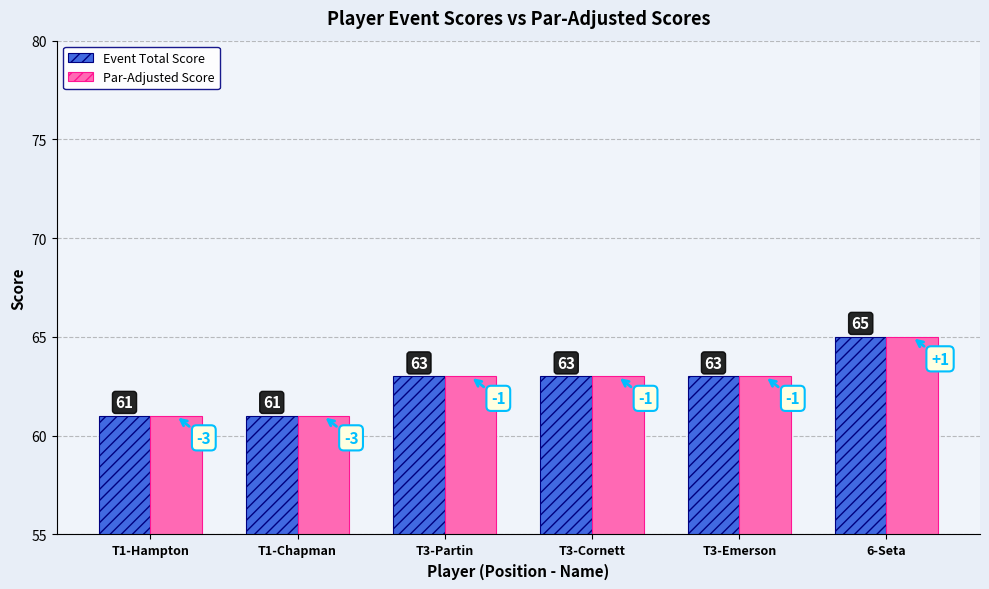

At which category does the chart reach its peak across all series?

6-Seta